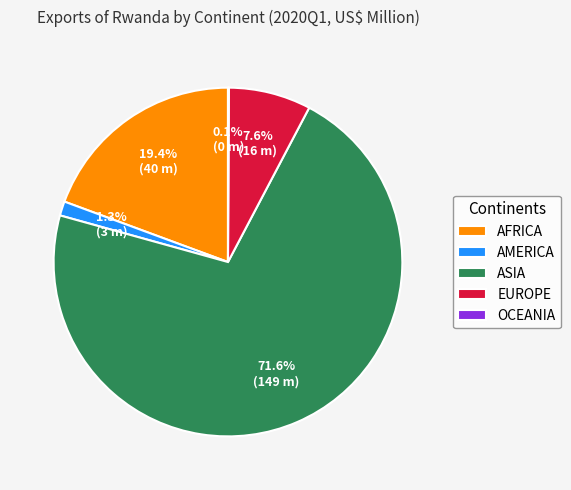

Does any single category account for the majority?

Yes